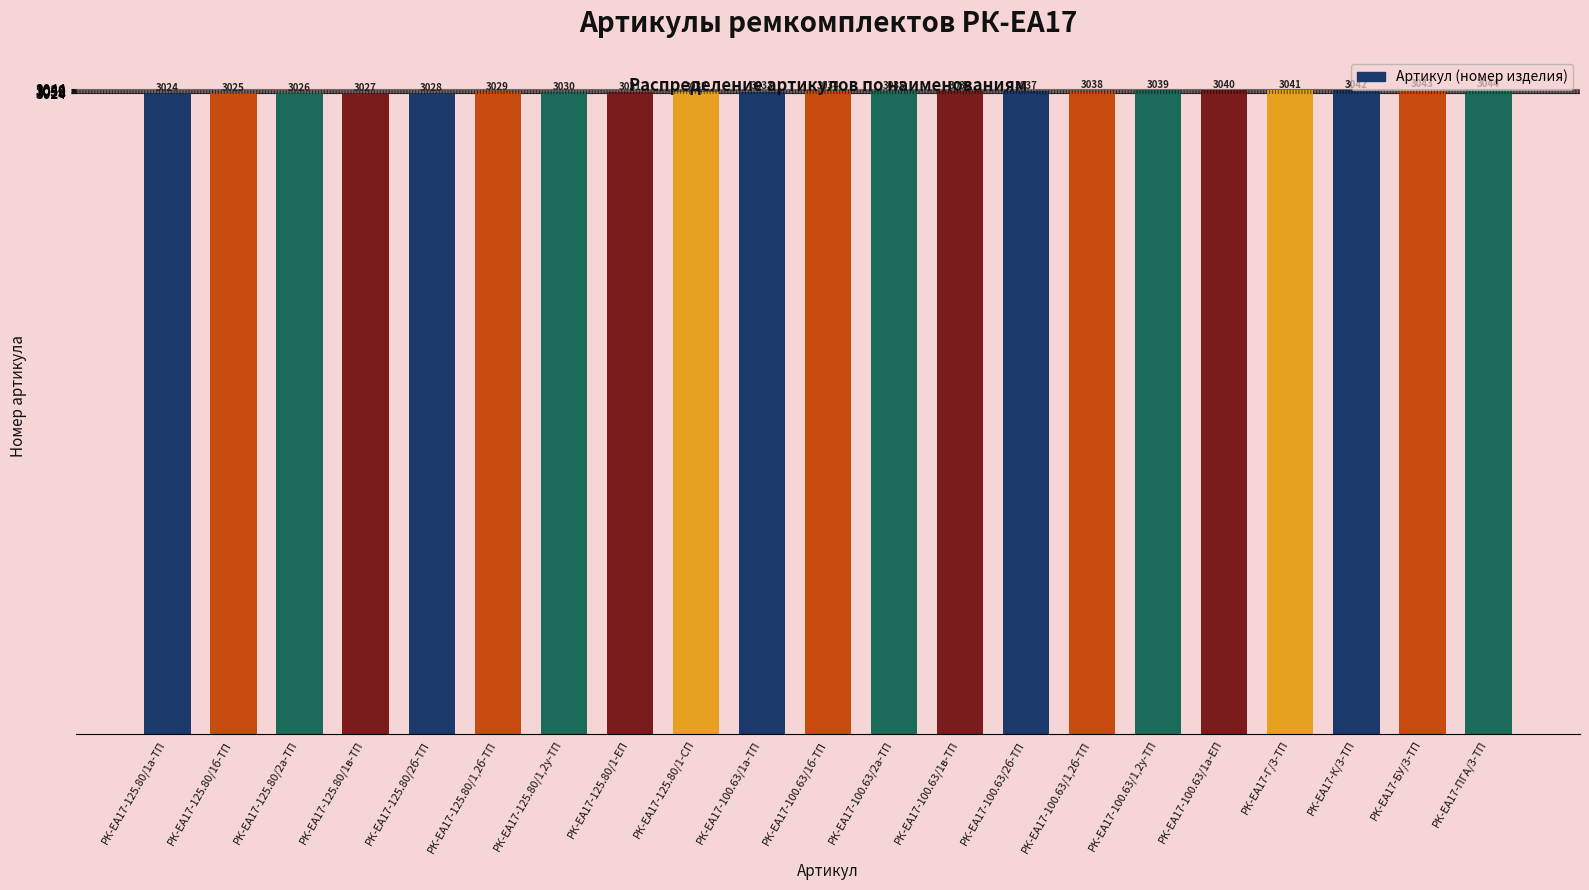

Rank the categories by value from highest to lowest.

РК-ЕА17-ПГА/3-ТП, РК-ЕА17-БУ/3-ТП, РК-ЕА17-К/3-ТП, РК-ЕА17-Г/3-ТП, РК-ЕА17-100.63/1а-ЕП, РК-ЕА17-100.63/1,2у-ТП, РК-ЕА17-100.63/1,2б-ТП, РК-ЕА17-100.63/2б-ТП, РК-ЕА17-100.63/1в-ТП, РК-ЕА17-100.63/2а-ТП, РК-ЕА17-100.63/1б-ТП, РК-ЕА17-100.63/1а-ТП, РК-ЕА17-125.80/1-СП, РК-ЕА17-125.80/1-ЕП, РК-ЕА17-125.80/1,2у-ТП, РК-ЕА17-125.80/1,2б-ТП, РК-ЕА17-125.80/2б-ТП, РК-ЕА17-125.80/1в-ТП, РК-ЕА17-125.80/2а-ТП, РК-ЕА17-125.80/1б-ТП, РК-ЕА17-125.80/1а-ТП